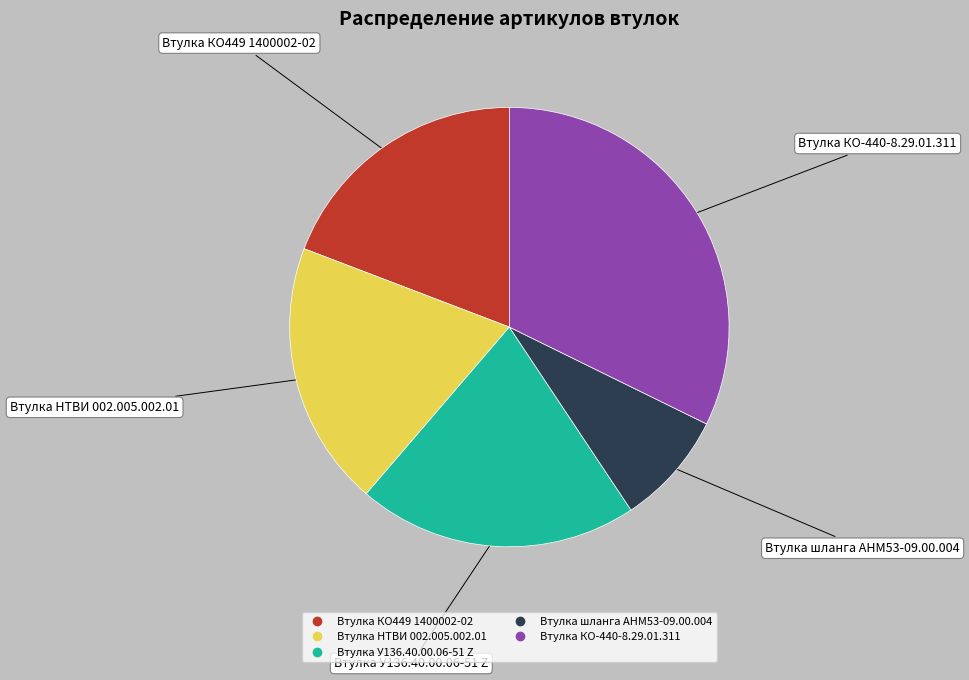

Is there any slice that represents more than half of the pie?

No